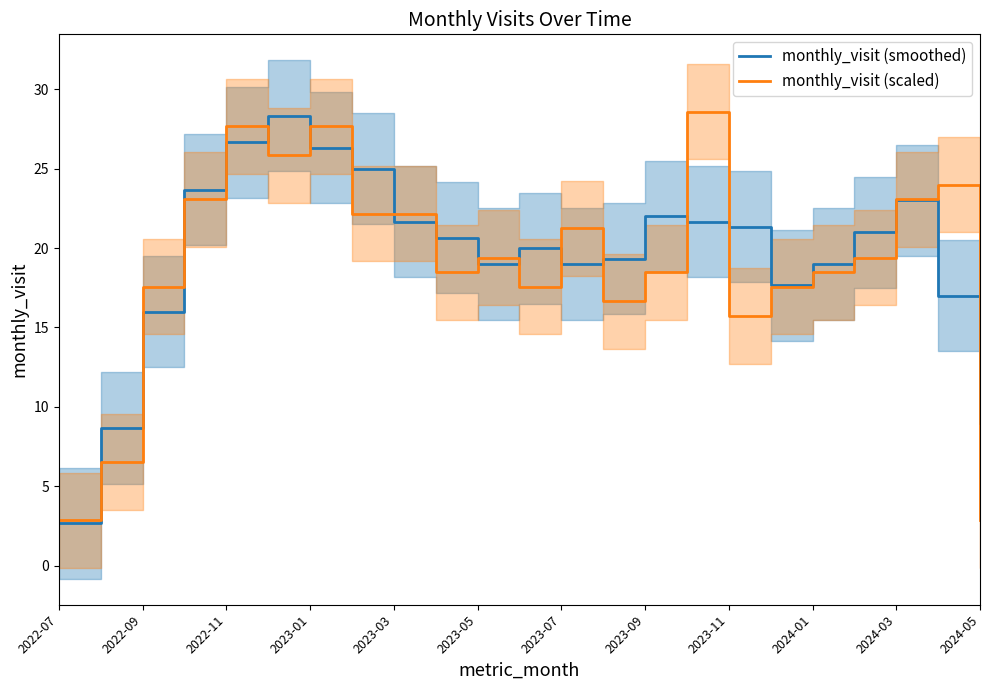

What is the minimum value for monthly_visit (scaled)?

2.8